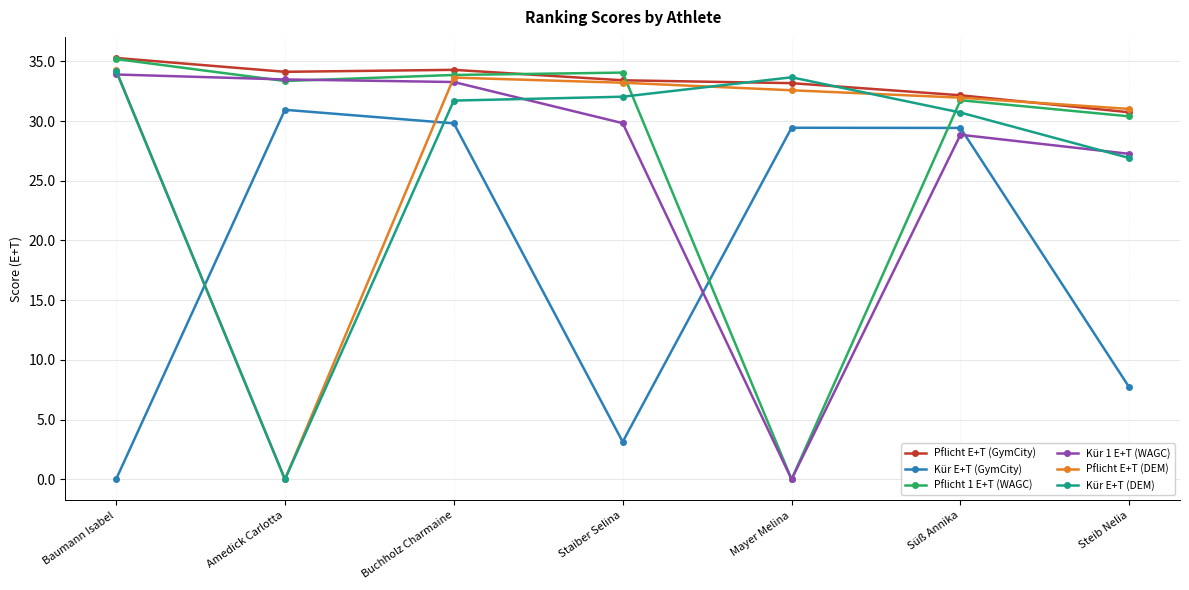

What is the average value of the Pflicht E+T (DEM) series?

28.1